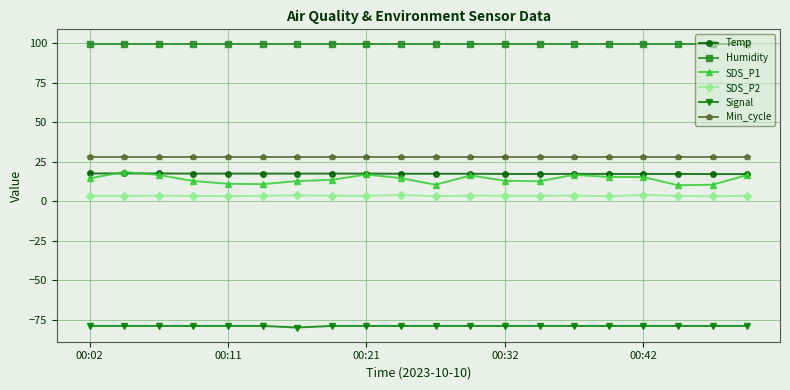

At how many categories does at least one series exceed 66?

20